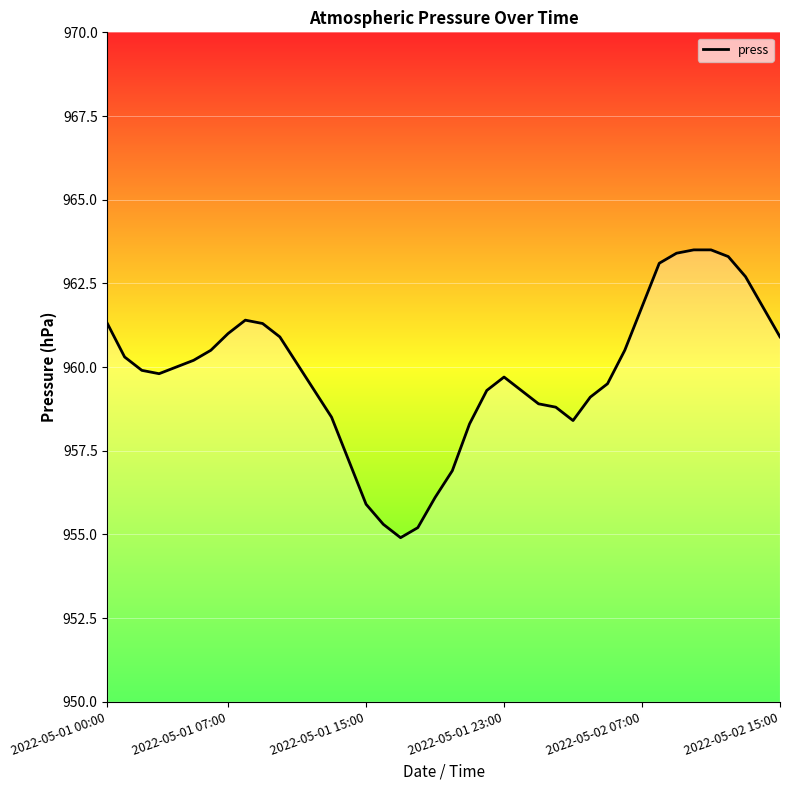

Is it true that the value at 36 is 319.0?

False